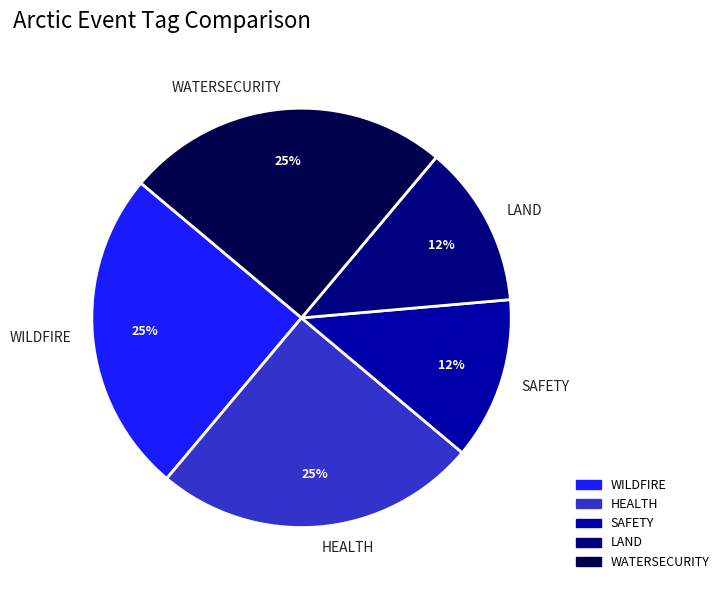

Is WATERSECURITY the majority of the pie?

No